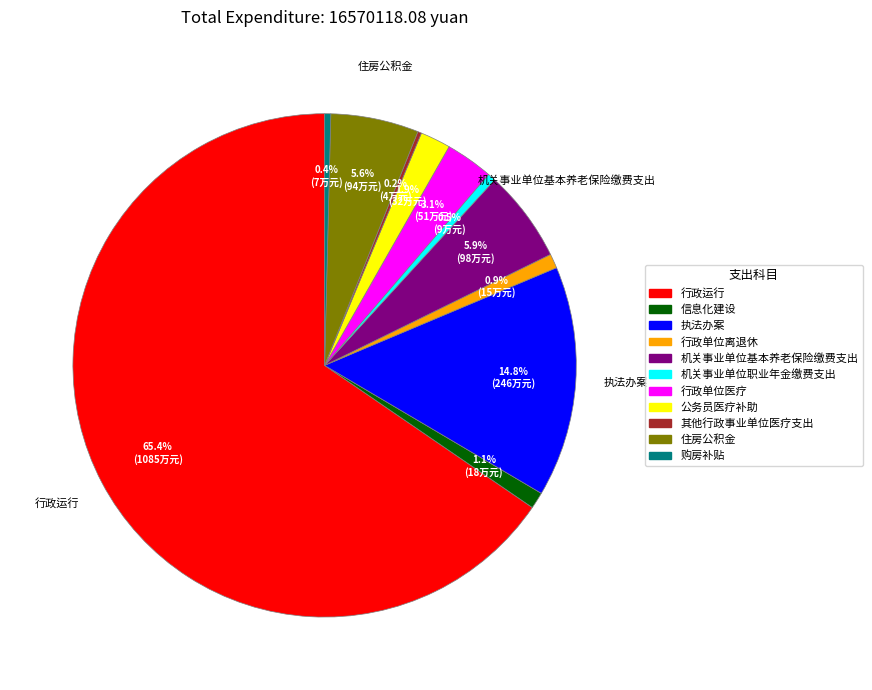

Which category has the biggest portion of the pie?

行政运行